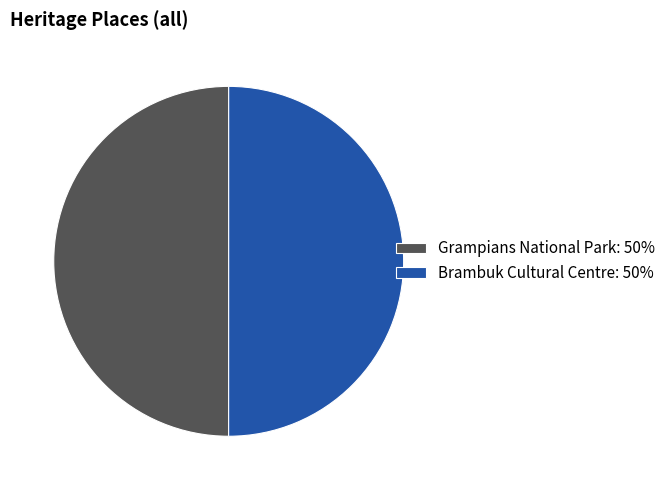

Is the sum of Grampians National Park: 50% and Brambuk Cultural Centre: 50% greater than half?

Yes